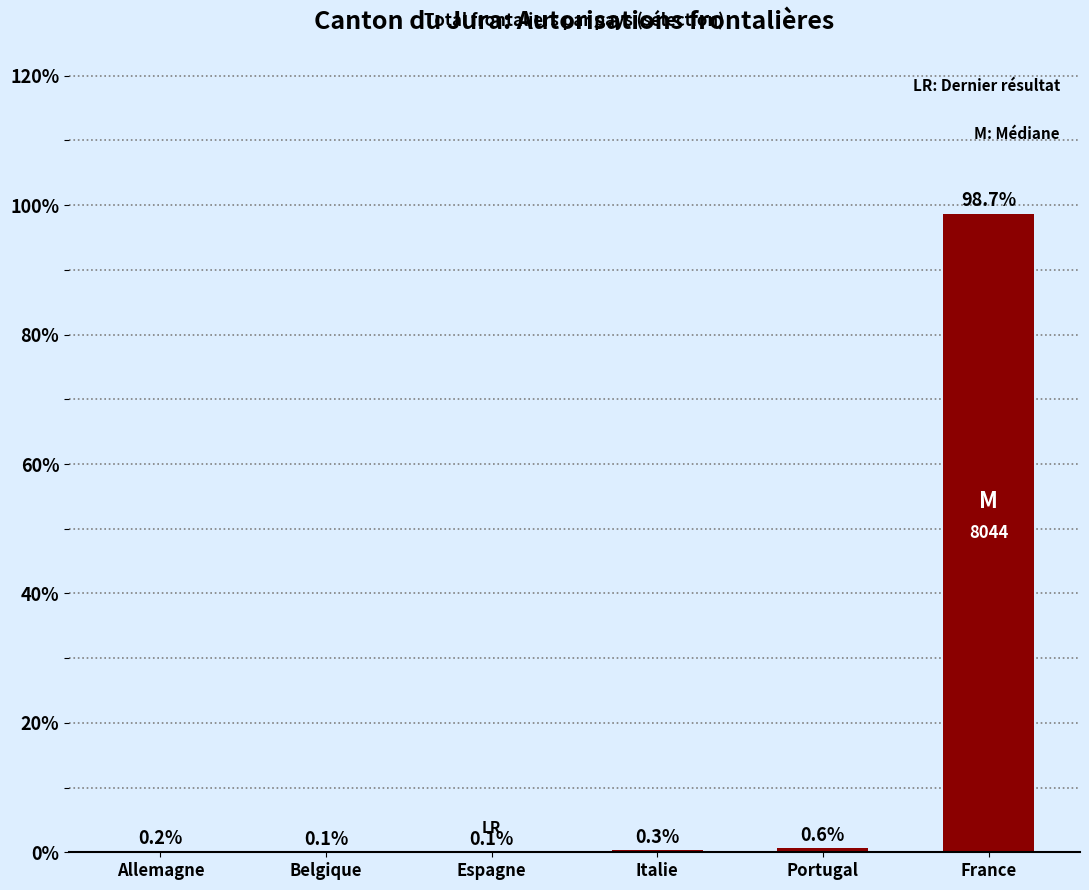

What is the sum of the values at Espagne and Italie?

0.4